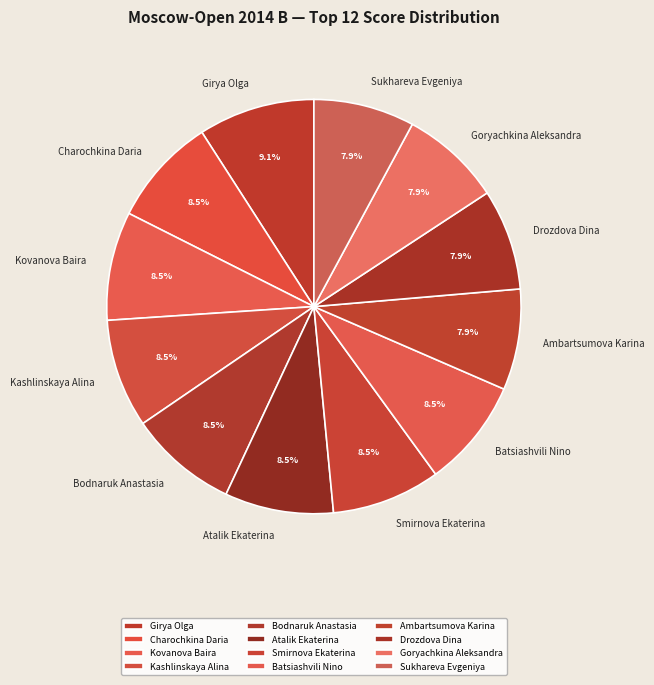

Do Kashlinskaya Alina and Smirnova Ekaterina together represent more than half of the pie?

No